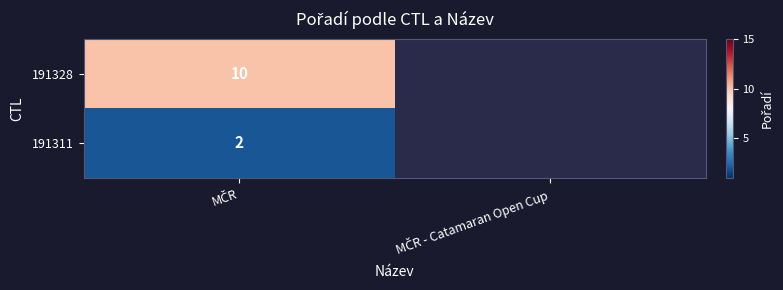

At which label does 191328 reach its minimum?

MČR